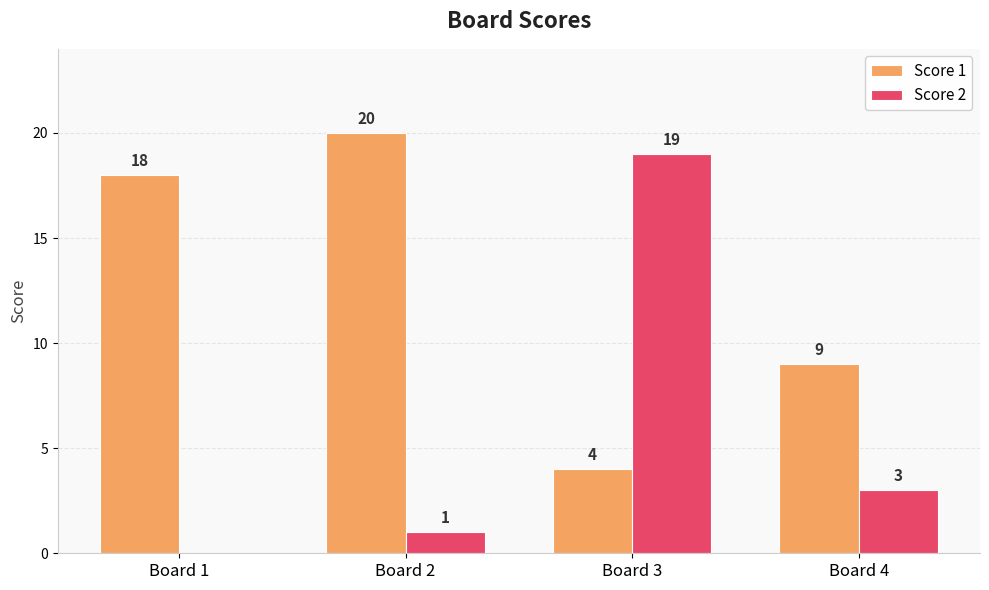

How many groups of bars are there?

4